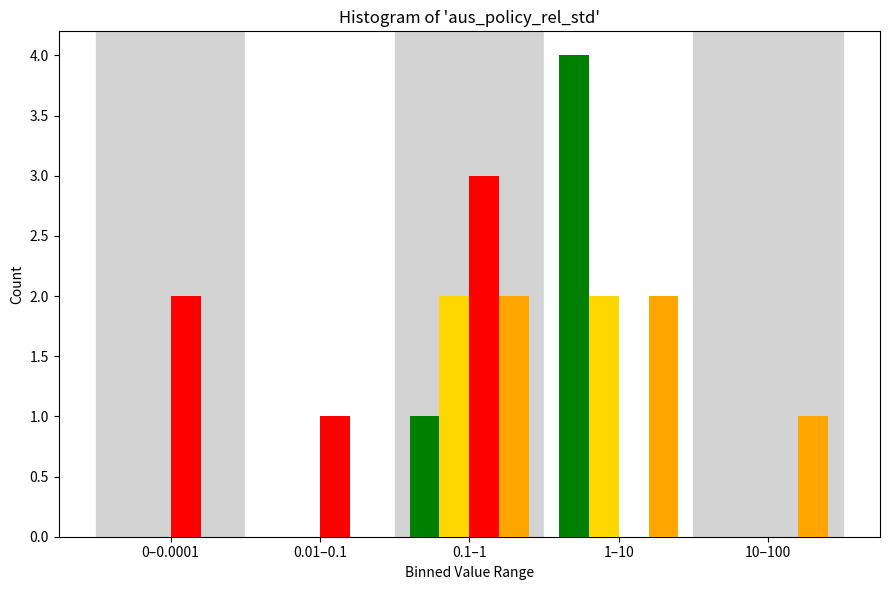

Which label corresponds to the largest value in the chart?

1–10